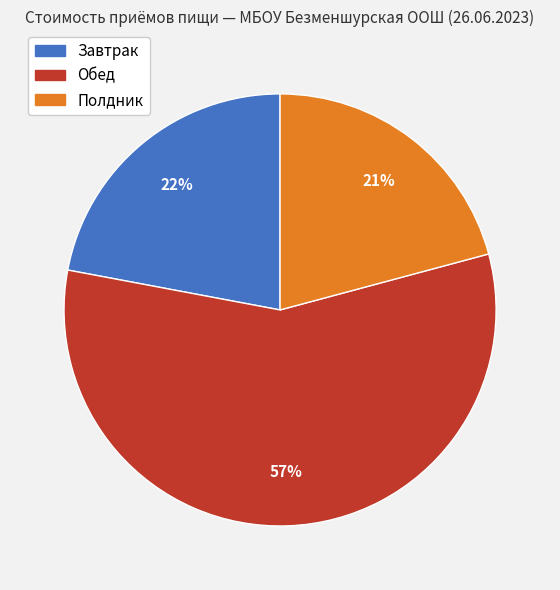

How many segments does this pie chart have?

3